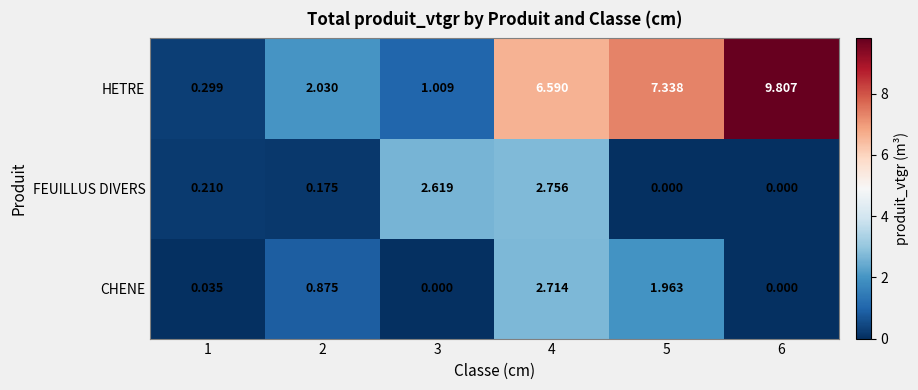

Which series has the largest range (max minus min)?

HETRE